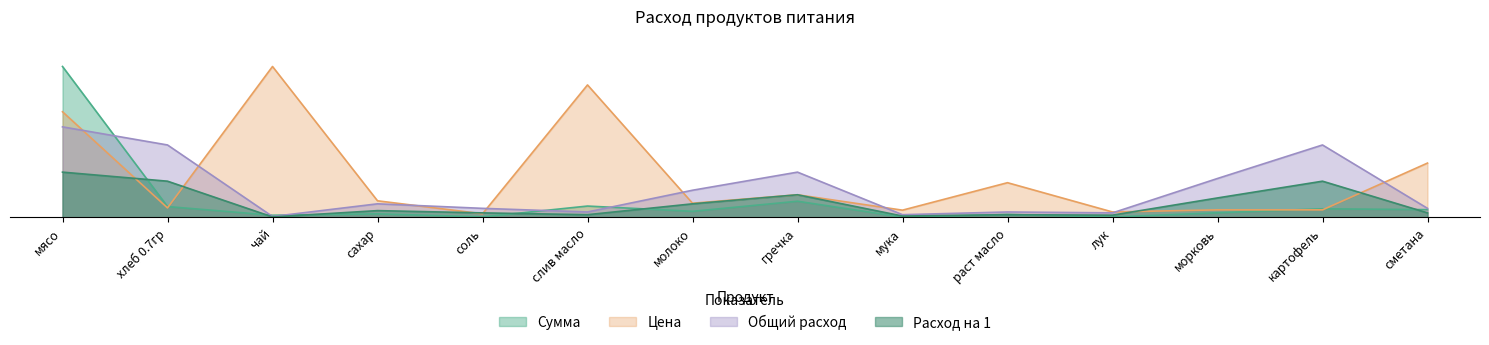

Does the chart have visible grid lines?

No